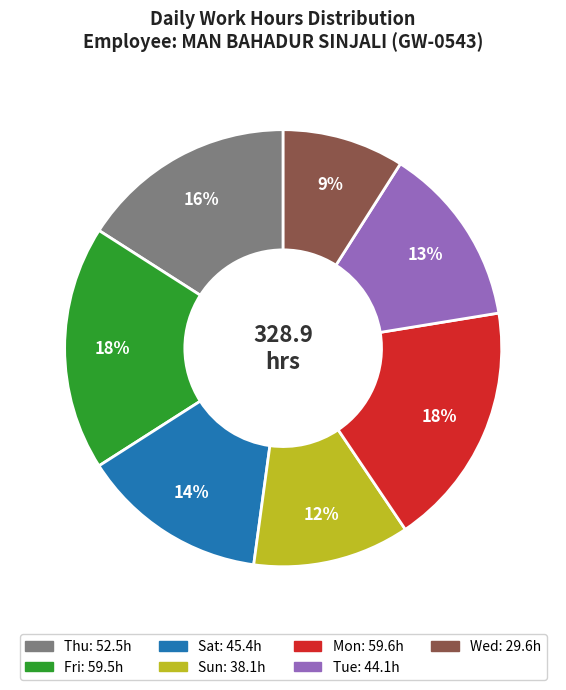

Is there any slice that represents more than half of the pie?

No